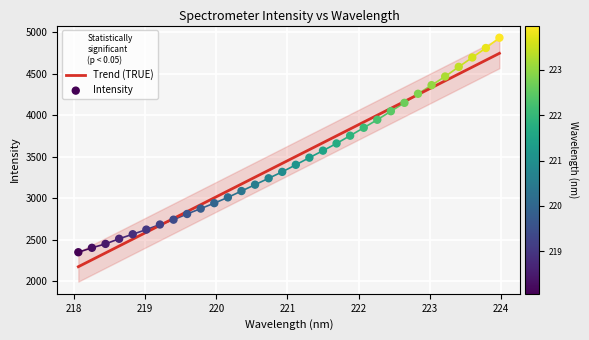

What is the lowest value of the Trend (TRUE) series?

2174.9